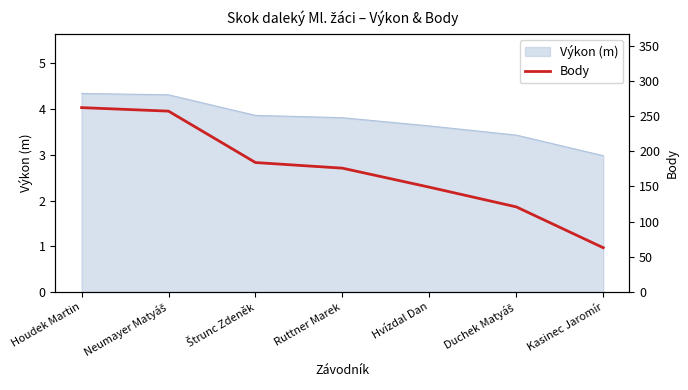

Between Houdek Martin and Duchek Matyáš, which is larger?

Houdek Martin